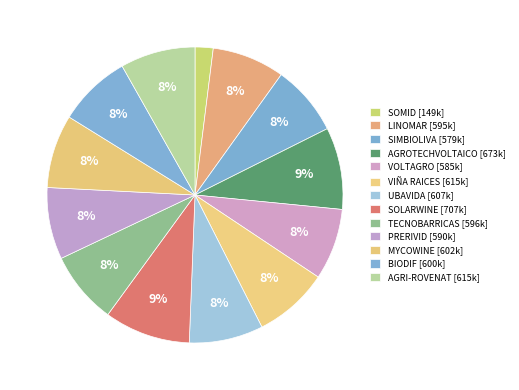

Count the number of slices in the pie.

13